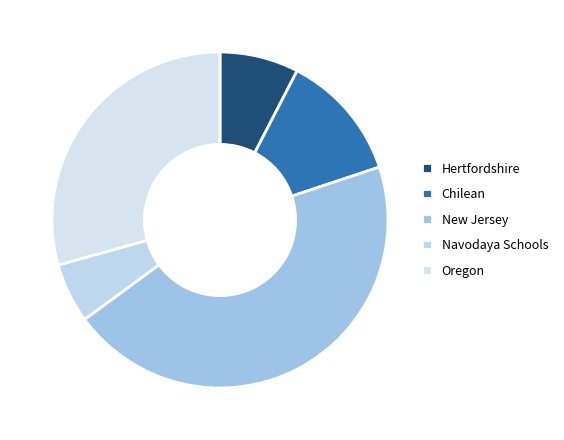

How many segments does this pie chart have?

5